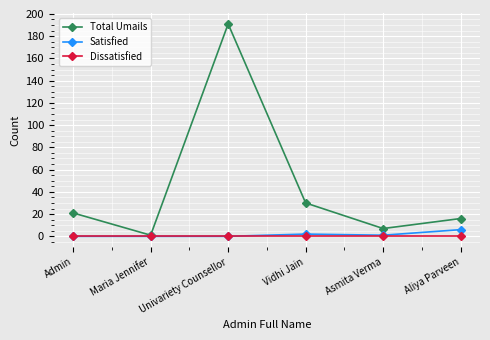

What is the sum of all Total Umails values?

266